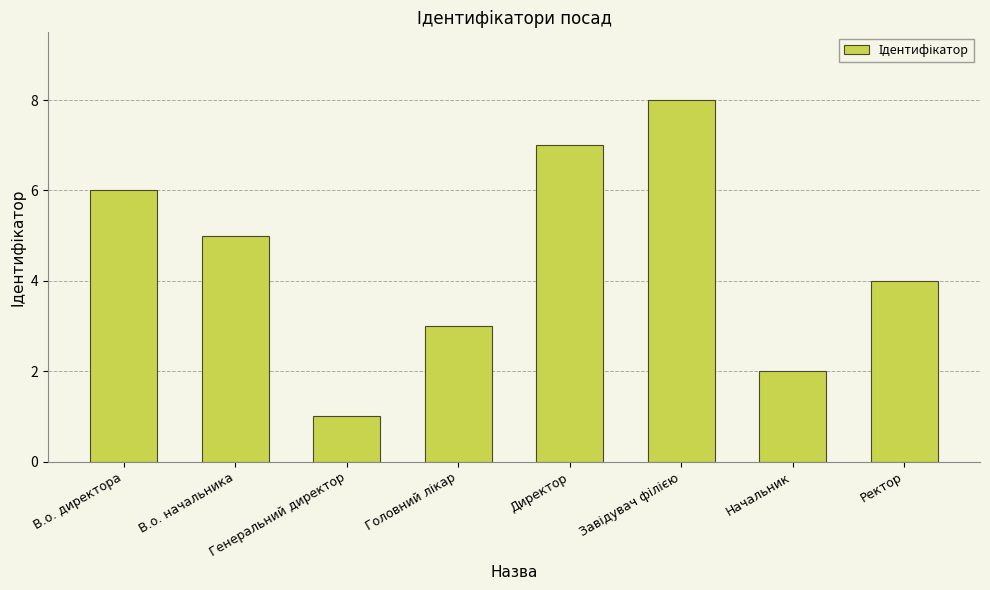

What is the difference between the second highest and second lowest values?

5